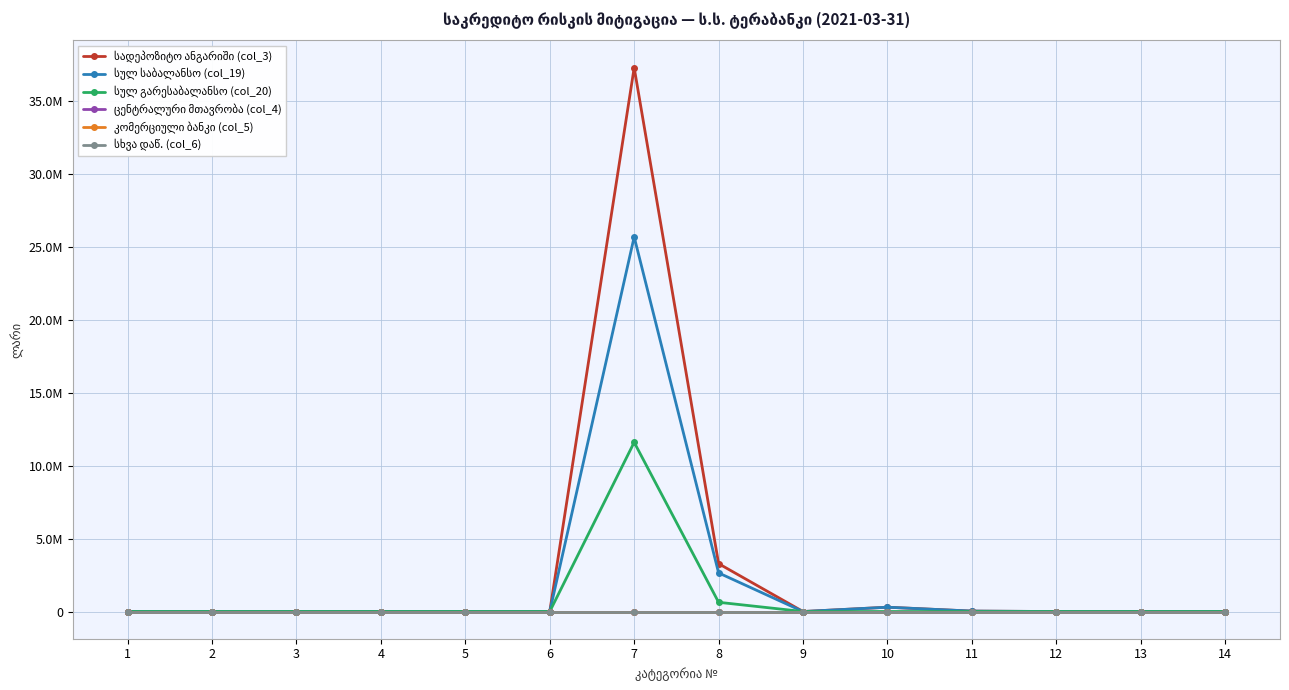

What is the maximum value shown in the chart?

37253140.4